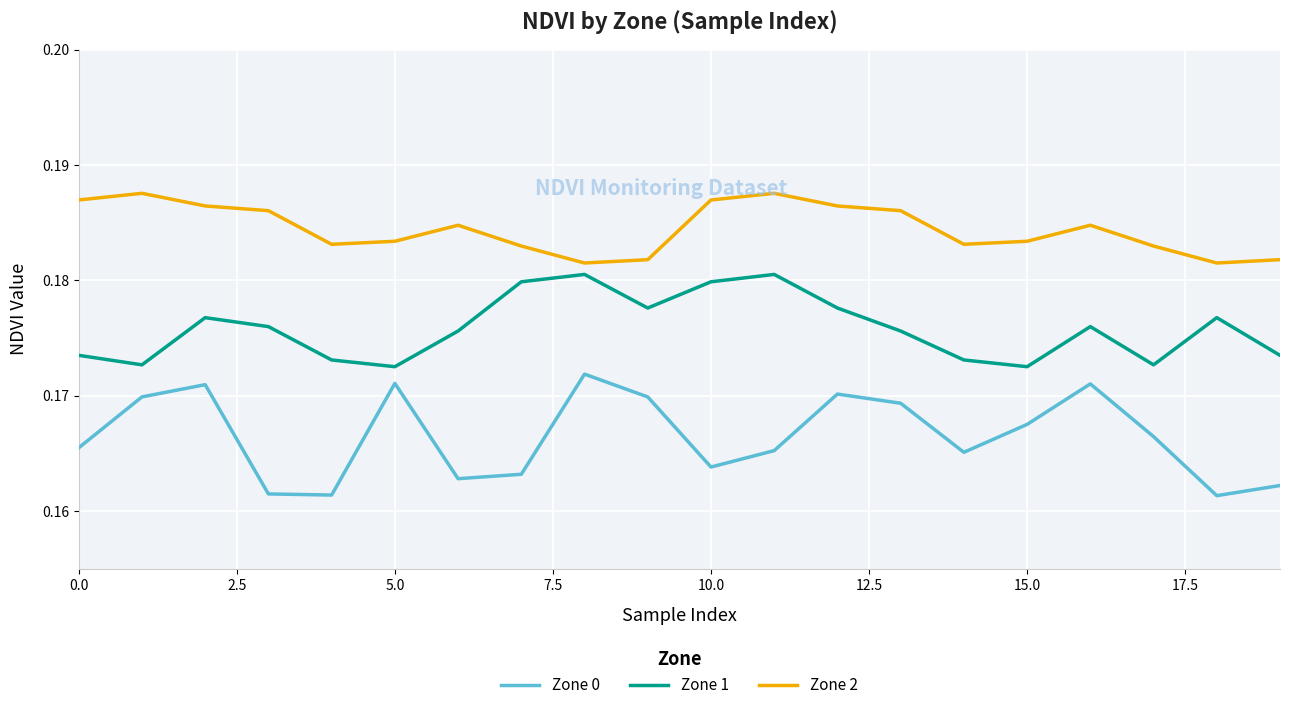

Rank the series by their average value, from highest to lowest.

Zone 2, Zone 1, Zone 0